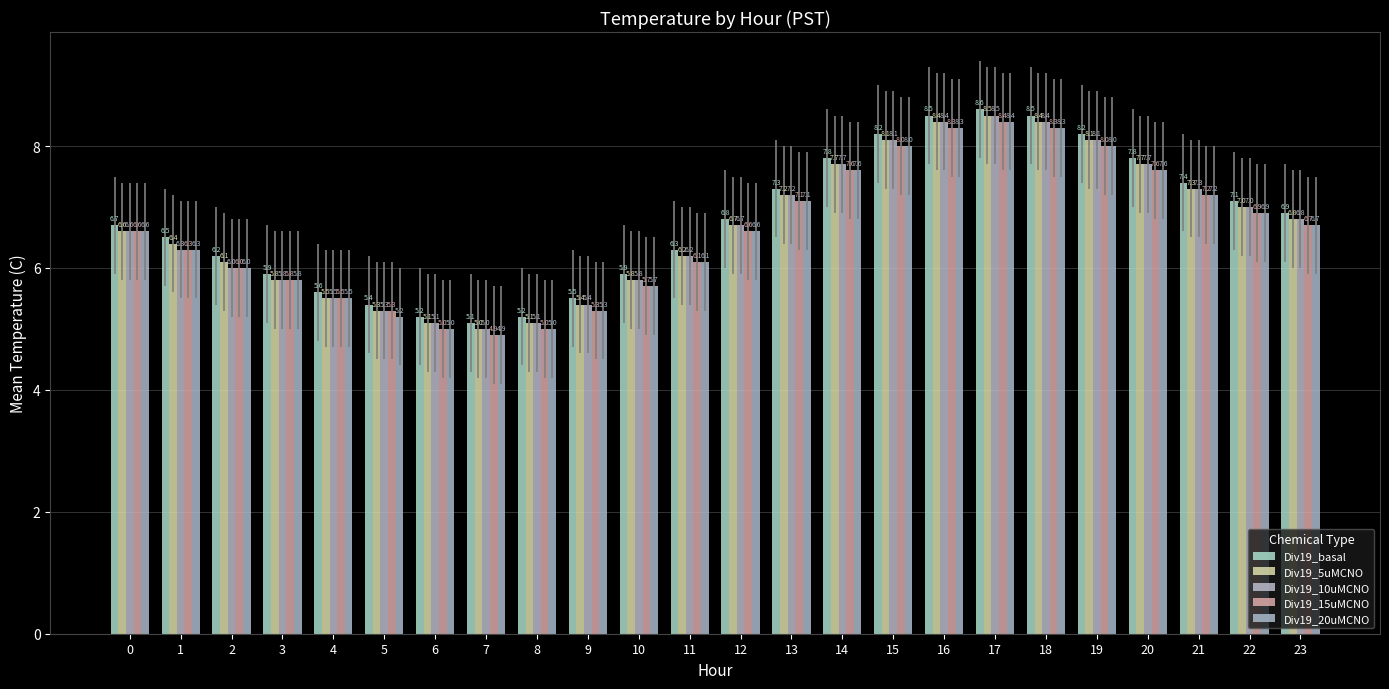

What is the value of the Div19_5uMCNO bar at the 16th from the left?

8.1